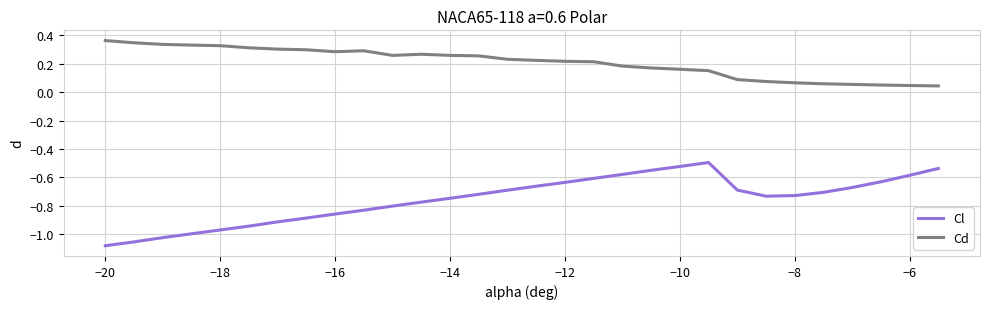

List the series in order of their overall mean, highest first.

Cd, Cl